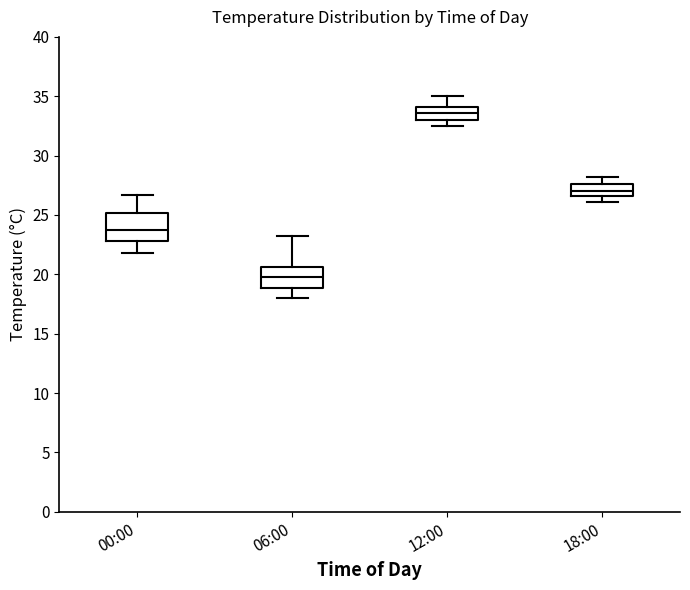

Reading left to right, transcribe this box plot: for each box, give where its median line is, the range the box spans, and where its two whiskers end, as read against the y-axis. The values are not printed on the chart, so give them approximately, as read against the axis.

00:00: median 23.5, box 23.0 to 25.0, whiskers 22.0 to 26.5
06:00: median 20.0, box 19.0 to 20.5, whiskers 18.0 to 23.0
12:00: median 33.5, box 33.0 to 34.0, whiskers 32.5 to 35.0
18:00: median 27.0, box 26.5 to 27.5, whiskers 26.0 to 28.0